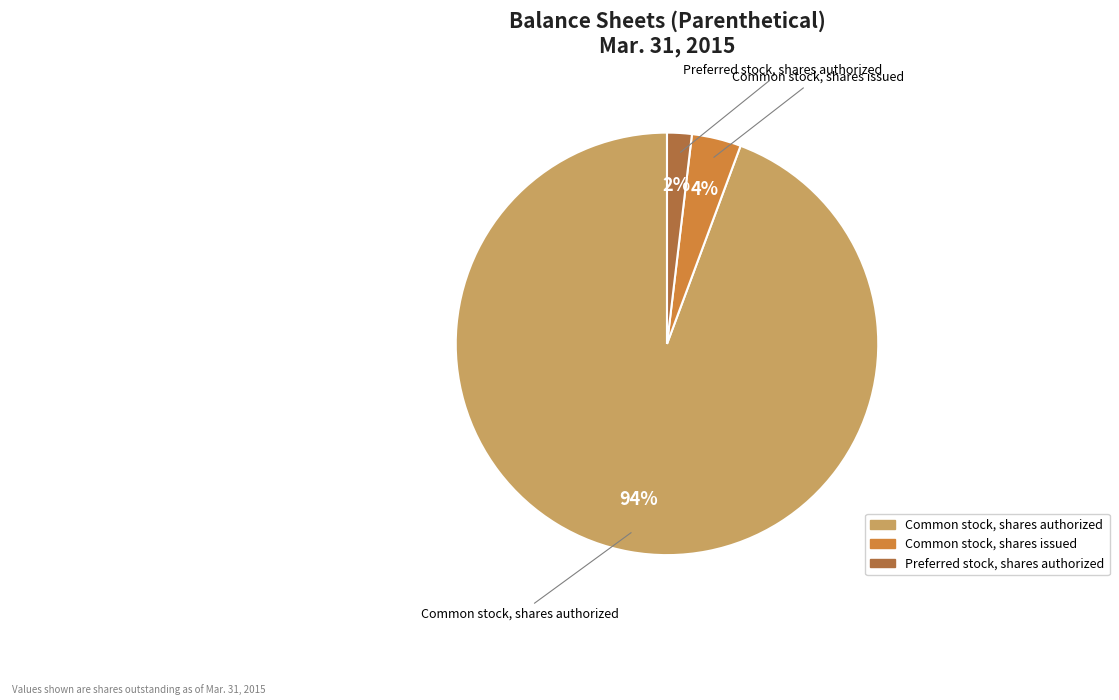

To the nearest percent, what is the average slice percentage?

33%